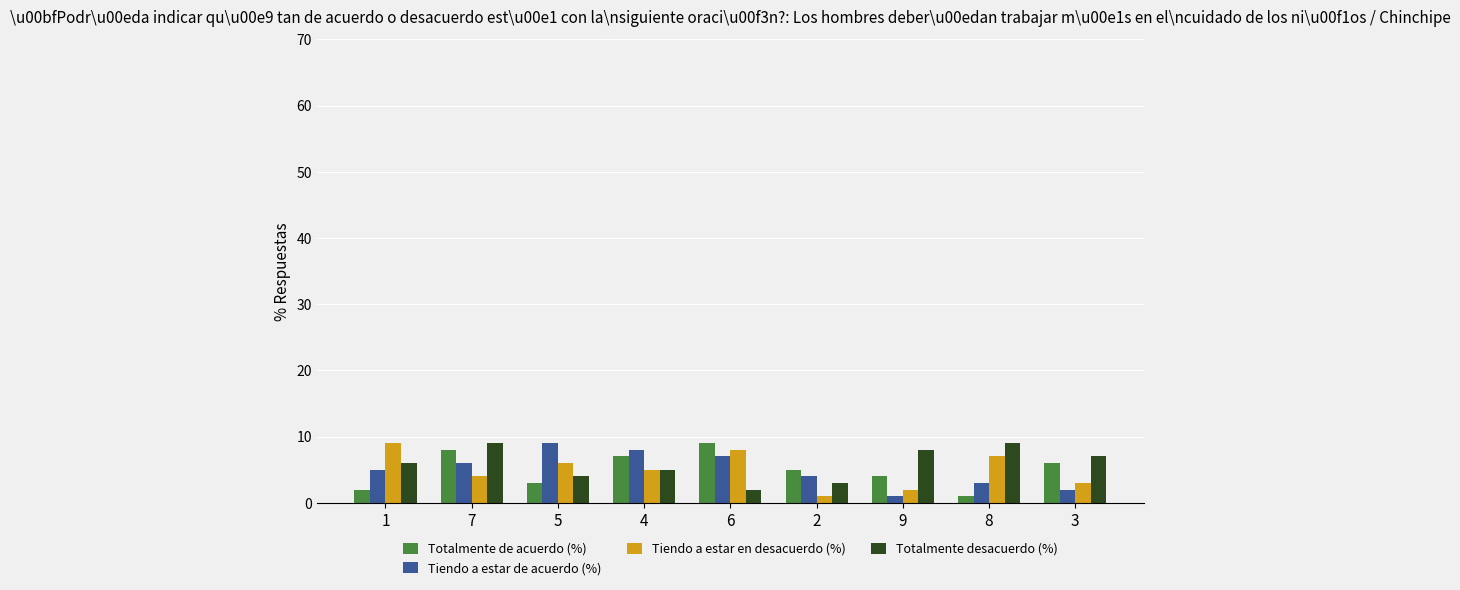

Is it true that Tiendo a estar de acuerdo (%) equals 3 at 8?

True